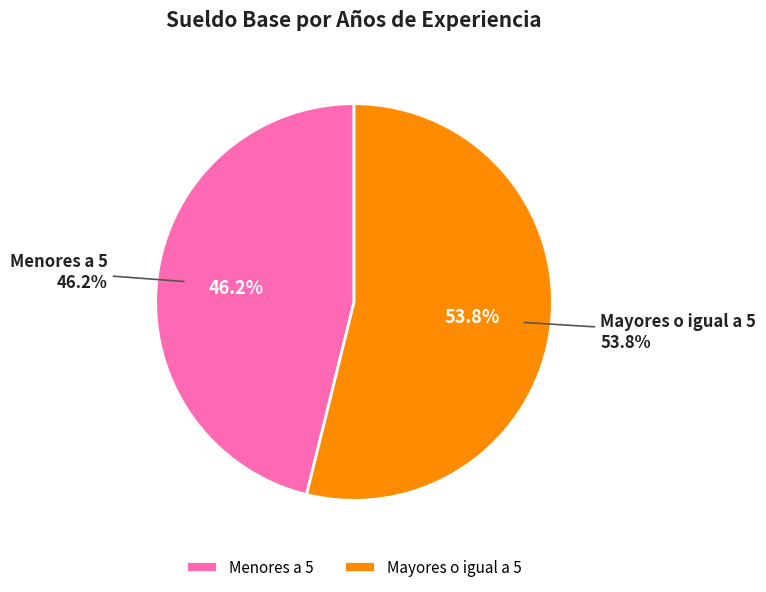

Do Mayores o igual a 5 and Menores a 5 together represent more than half of the pie?

Yes